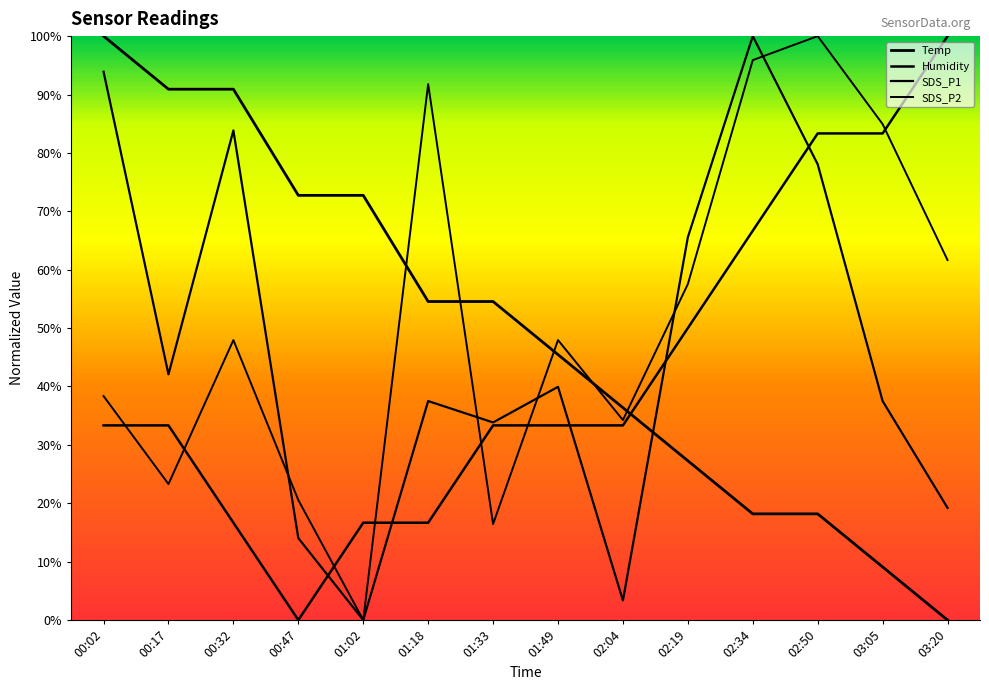

At how many categories does at least one series exceed 0?

14